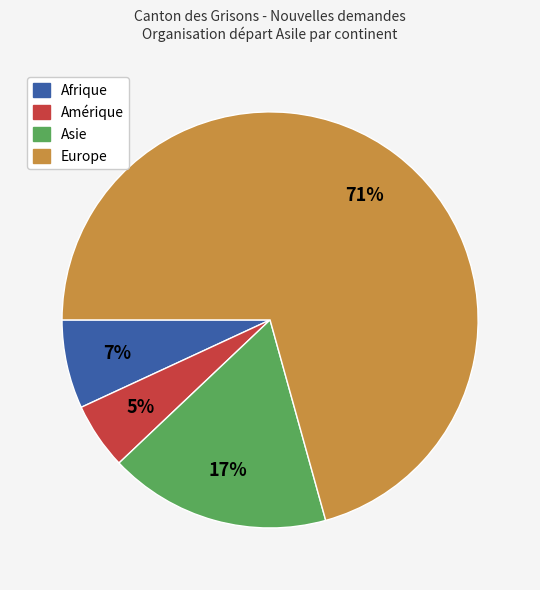

Which has a higher value, Europe or Amérique?

Europe